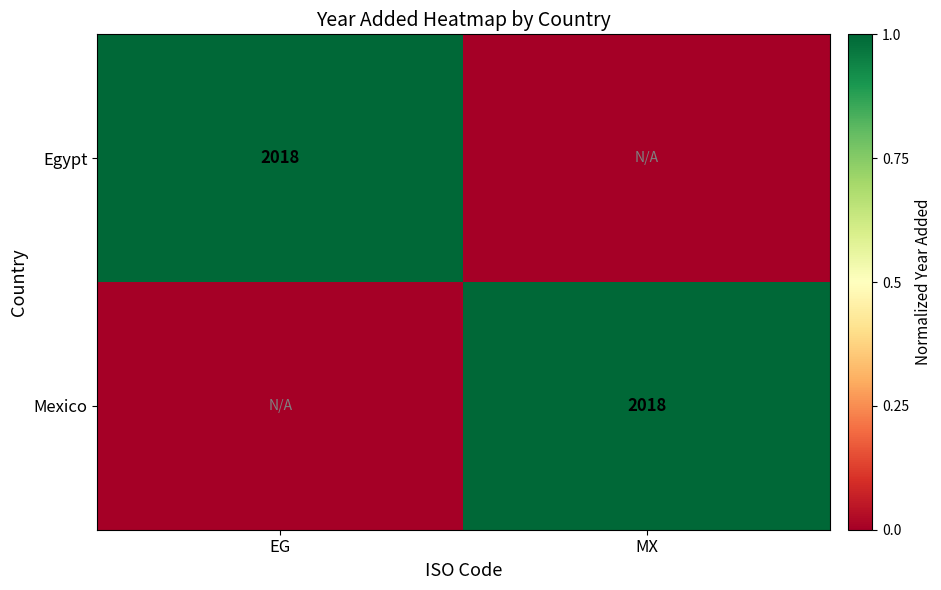

Is it true that Mexico equals 3248 at MX?

False